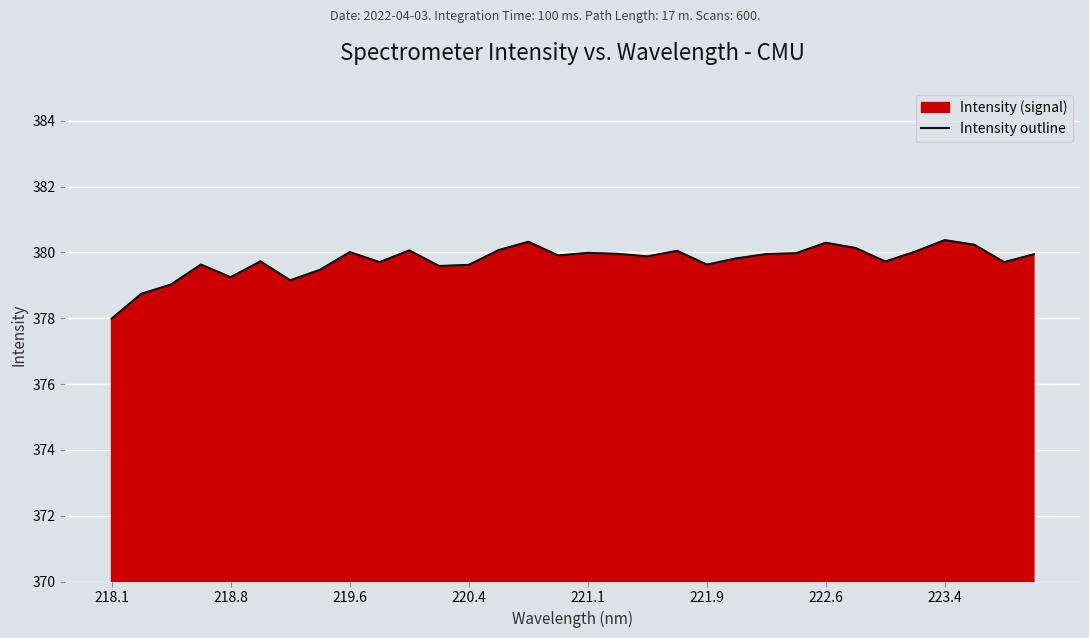

What is the minimum value shown in the chart?

378.0